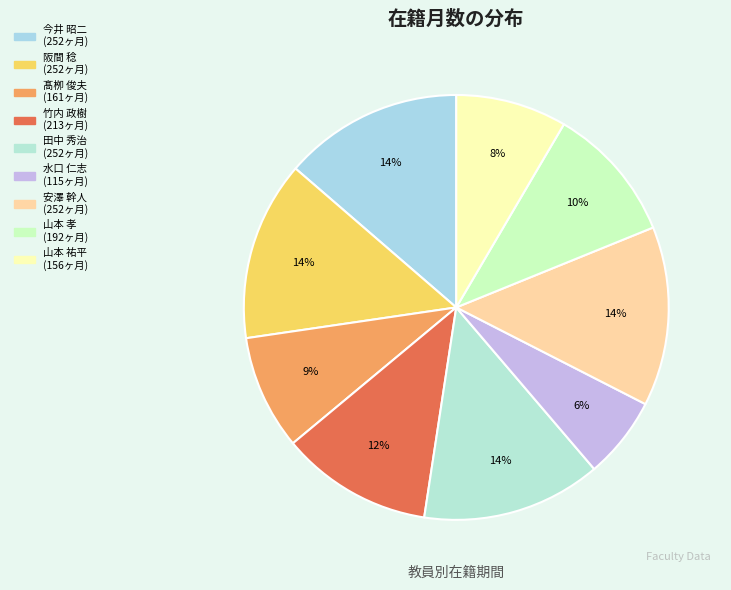

How many slices are in this pie chart?

9